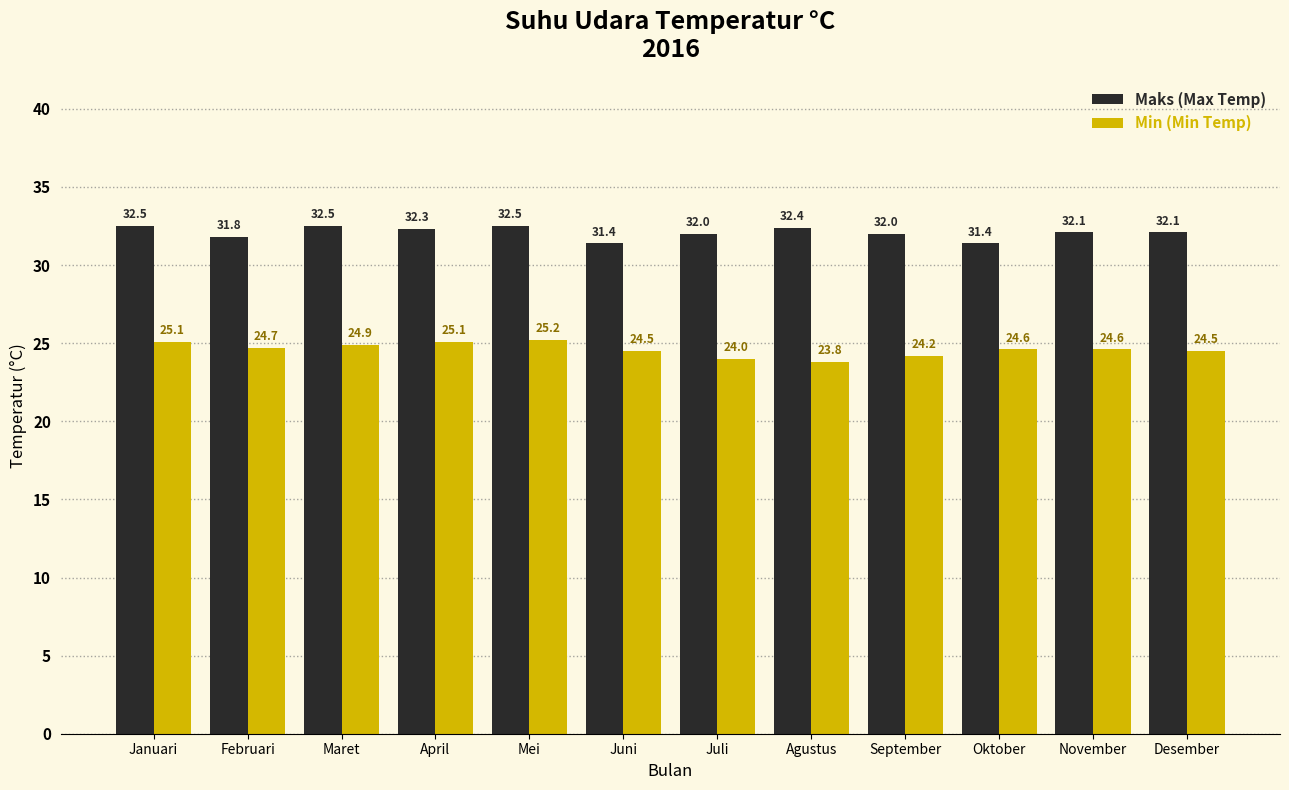

What is the total value across all series at Desember?

56.6